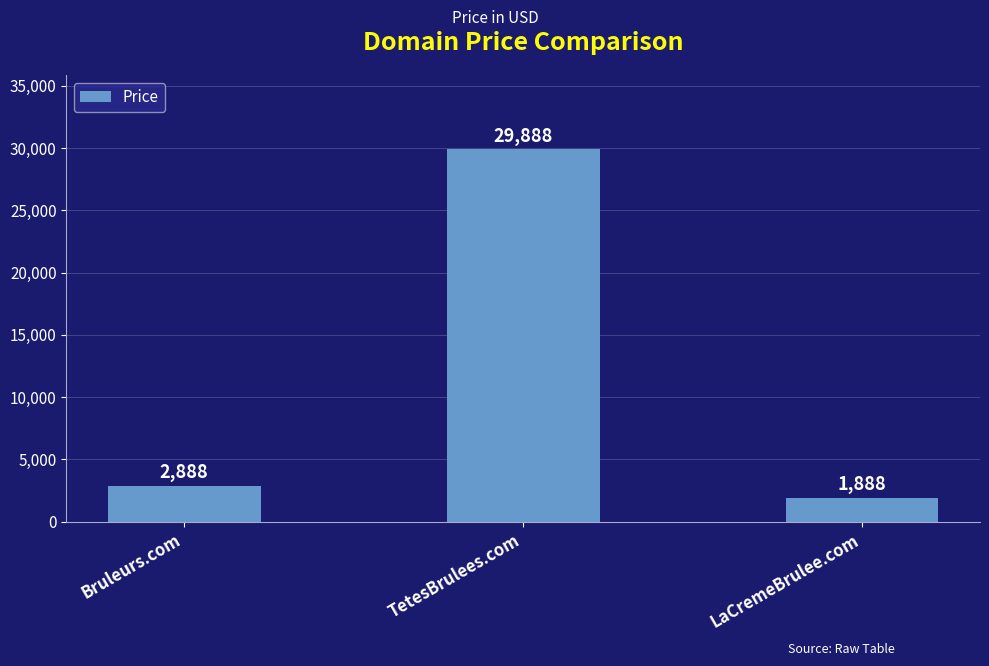

What is the value of the 2nd bar from the left?

29888